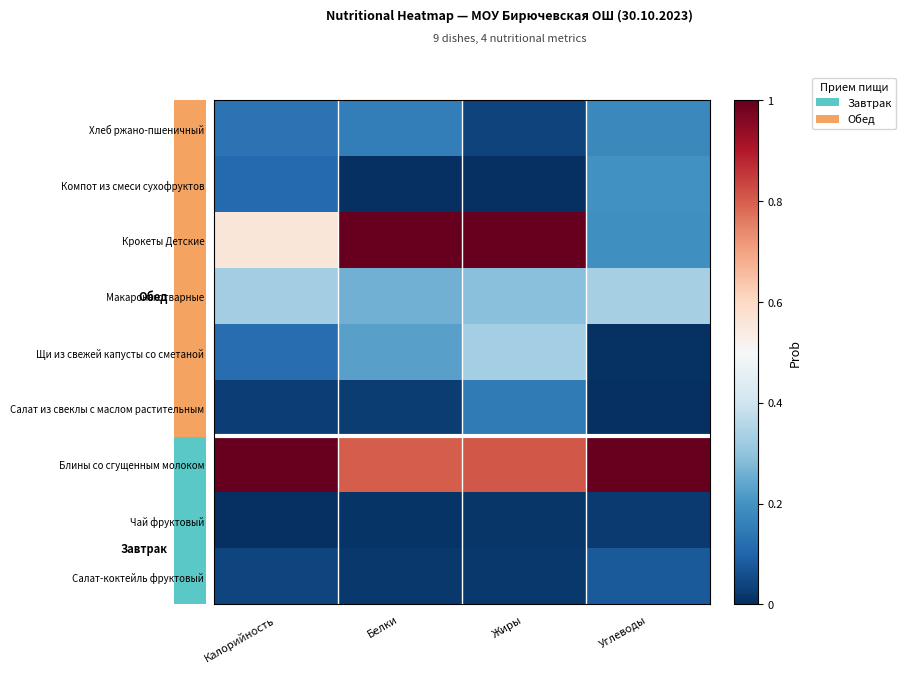

List the series in order of their peak value, highest first.

Блины со сгущенным молоком, Крокеты Детские, Макароны отварные, Щи из свежей капусты со сметаной, Компот из смеси сухофруктов, Хлеб ржано-пшеничный, Салат из свеклы с маслом растительным, Салат-коктейль фруктовый, Чай фруктовый